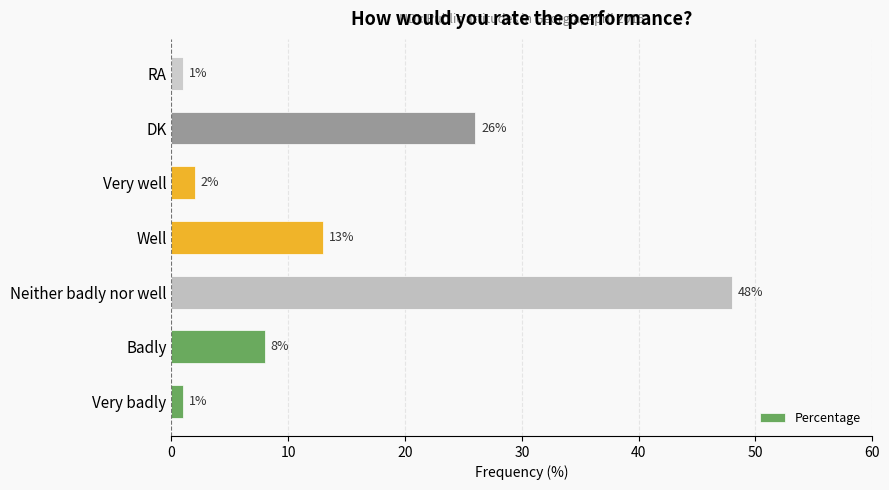

What is the difference between the second highest and second lowest values?

25